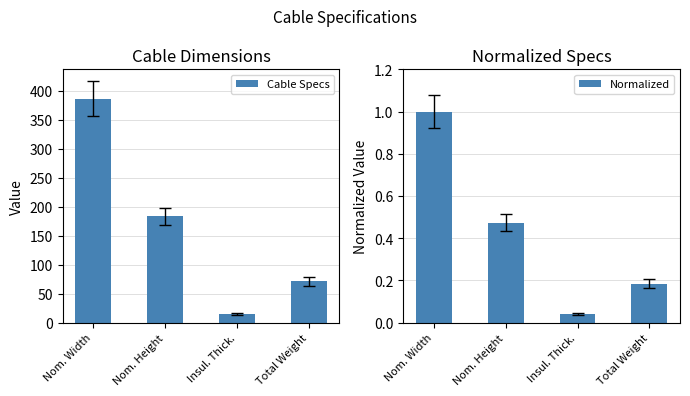

Is the value of Normalized at Insul. Thick. greater than the value of Cable Specs at Insul. Thick.?

No